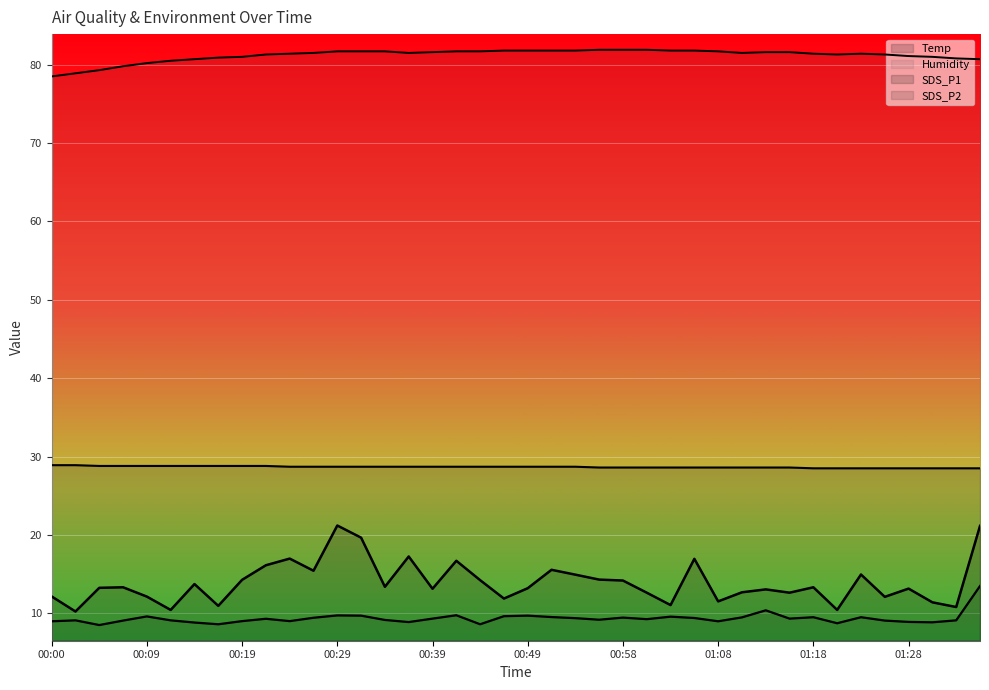

What is the value of the Humidity point at the 31st from the left?

81.6